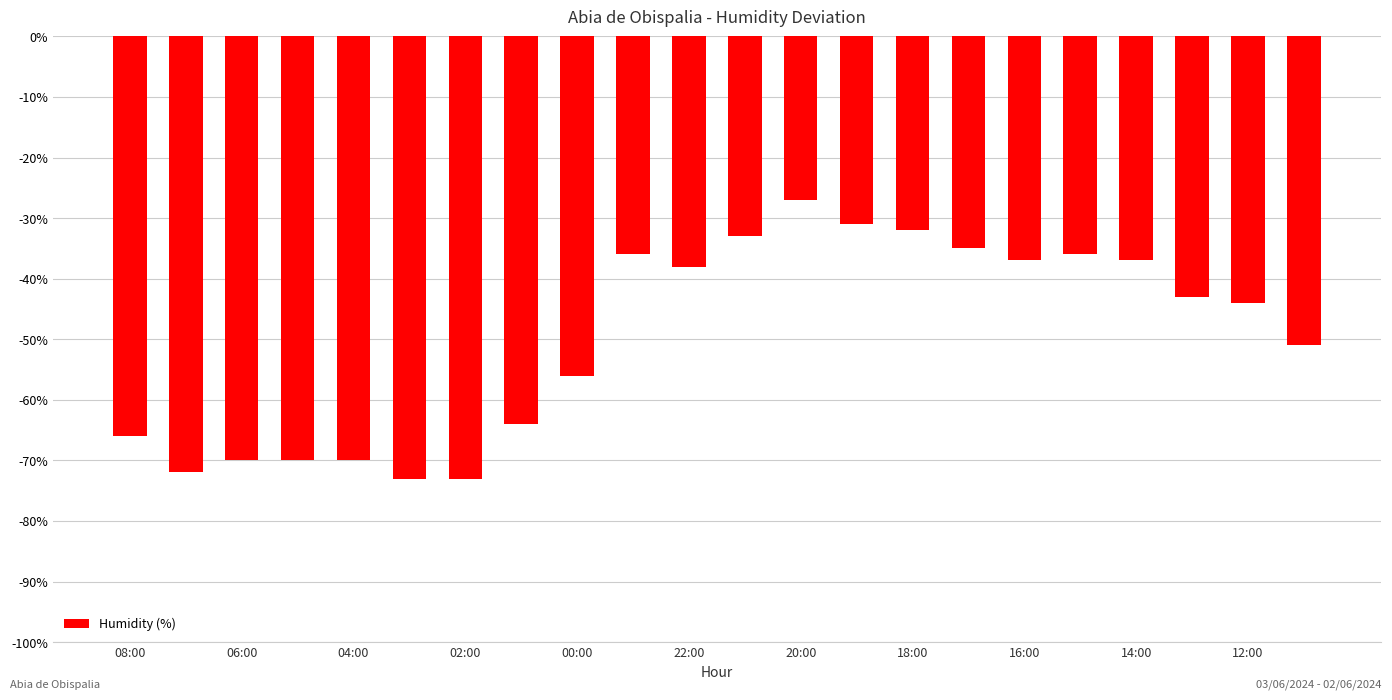

How many bars are there in total?

22